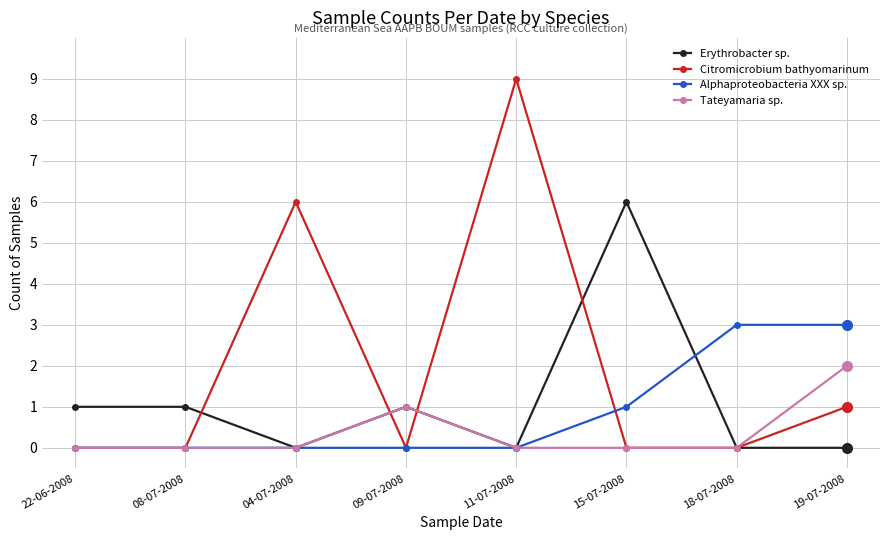

Where is the first local minimum for Erythrobacter sp.?

04-07-2008